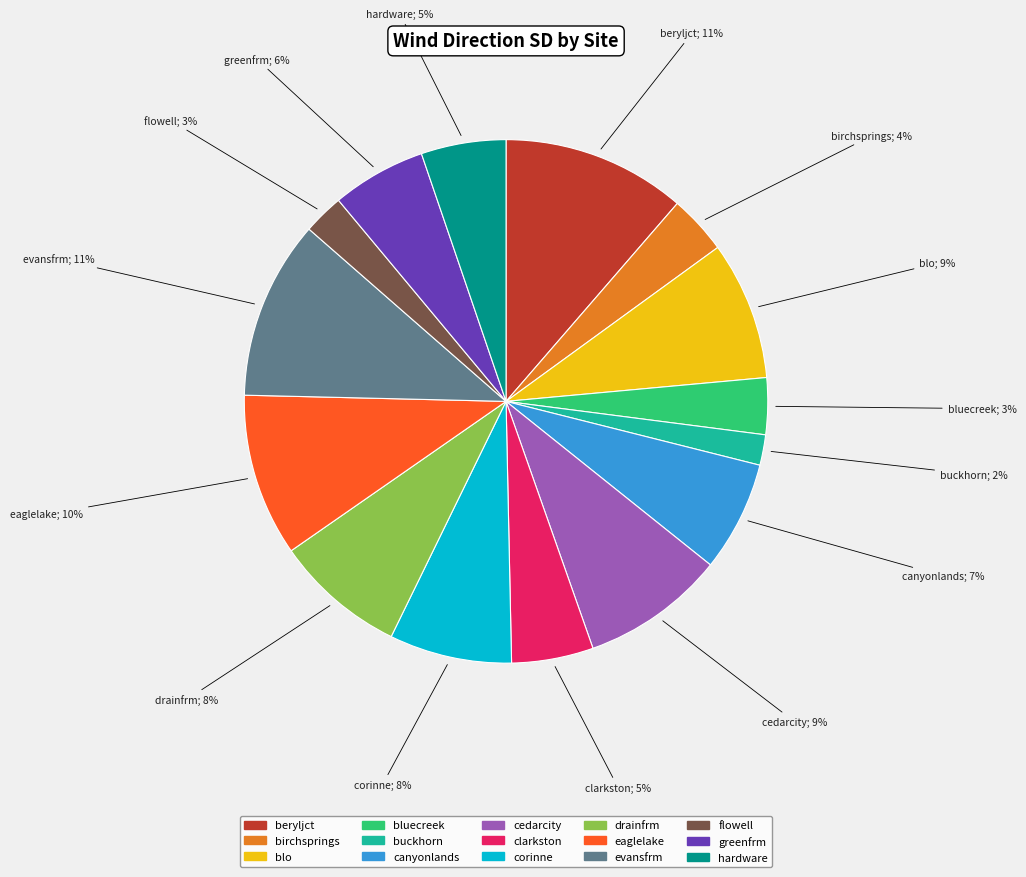

Does bluecreek represent more than half of the total?

No